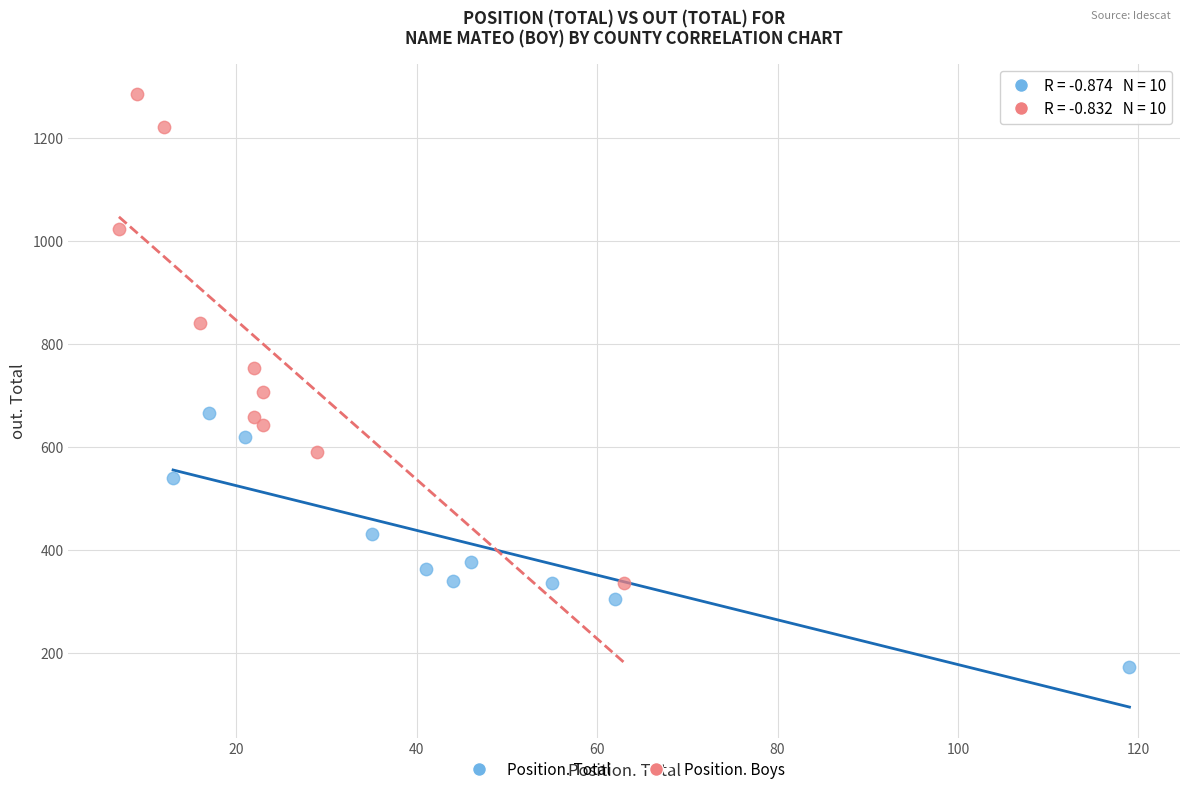

Which series has the widest spread of Y values?

Position. Boys